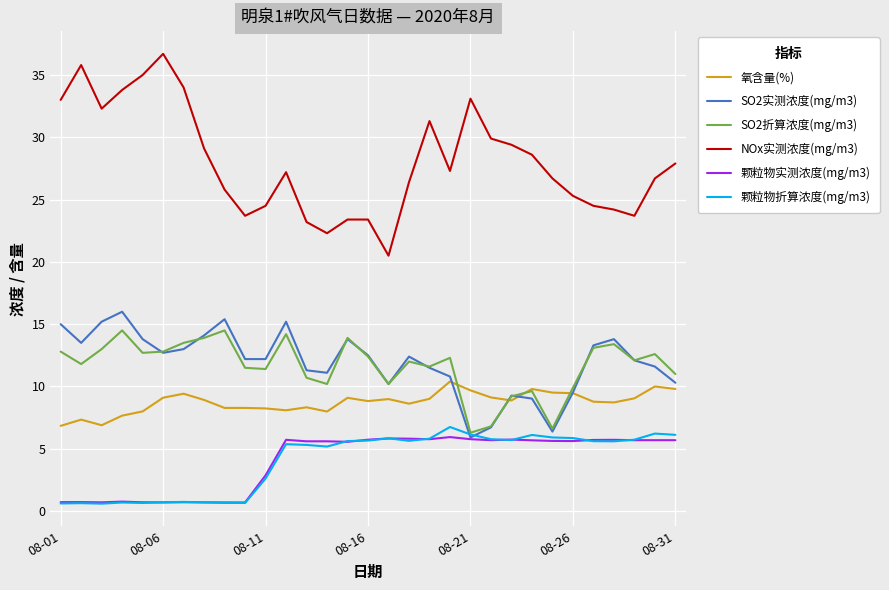

Which series has the widest spread of values?

NOx实测浓度(mg/m3)